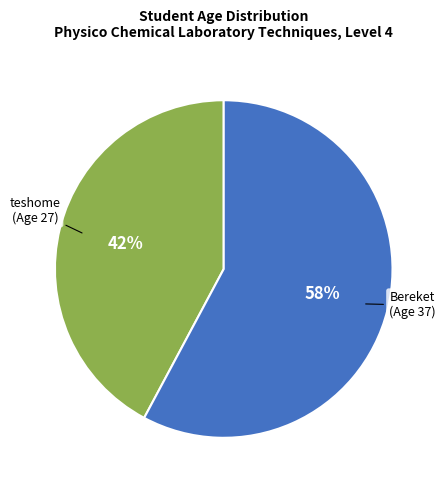

True or false: teshome (Age 27) accounts for 35% of the total.

False